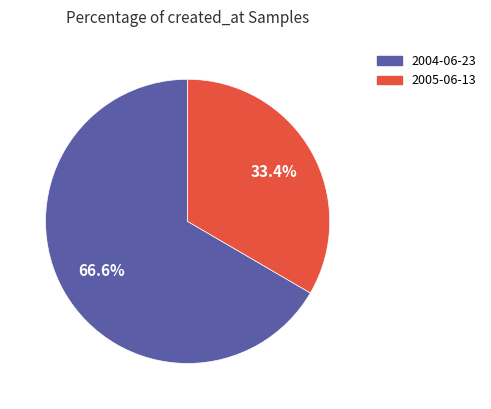

How many slices are in this pie chart?

2